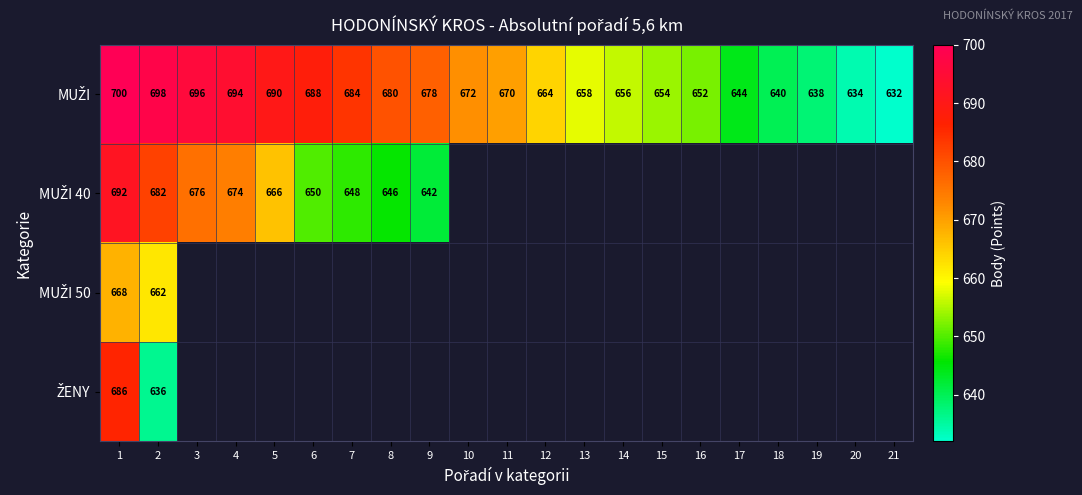

At which label does MUŽI 50 reach its minimum?

2